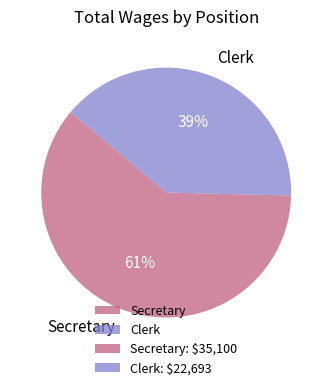

Count the number of slices in the pie.

2